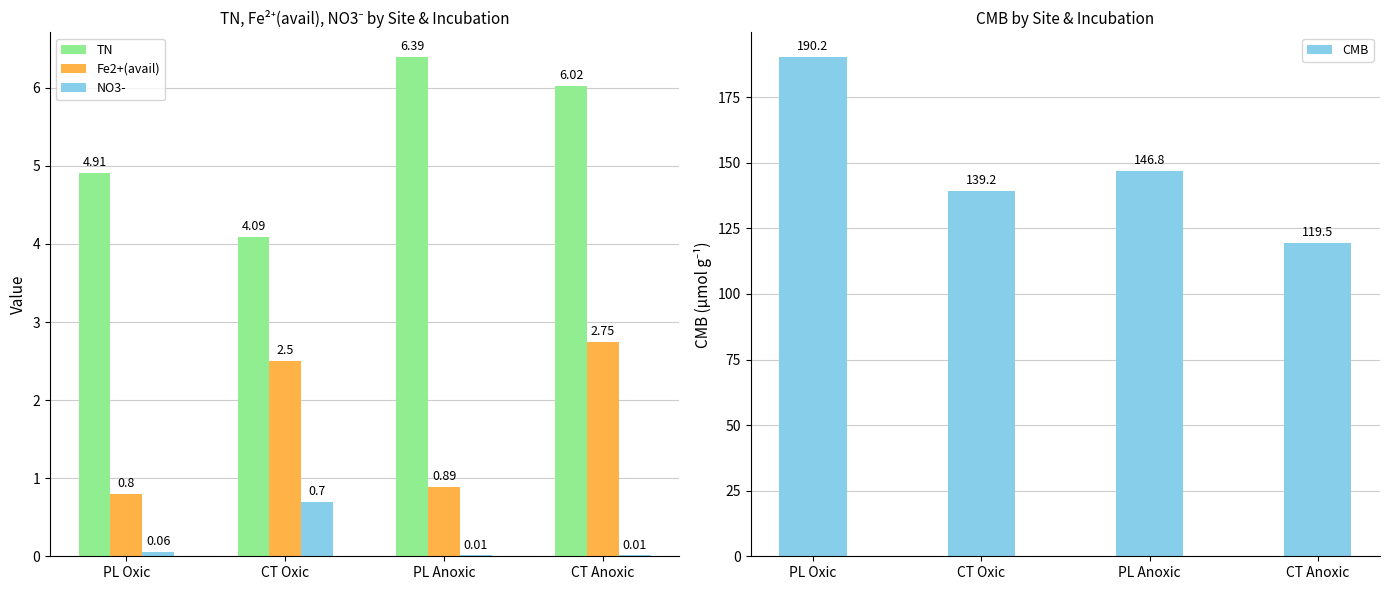

Reading left to right, list all the values displayed in this chart.

TN: 4.9	4.1	6.4	6.0
Fe2+(avail): 0.8	2.5	0.9	2.8
NO3-: 0.1	0.7	0.0	0.0
CMB: 190.2	139.2	146.8	119.5